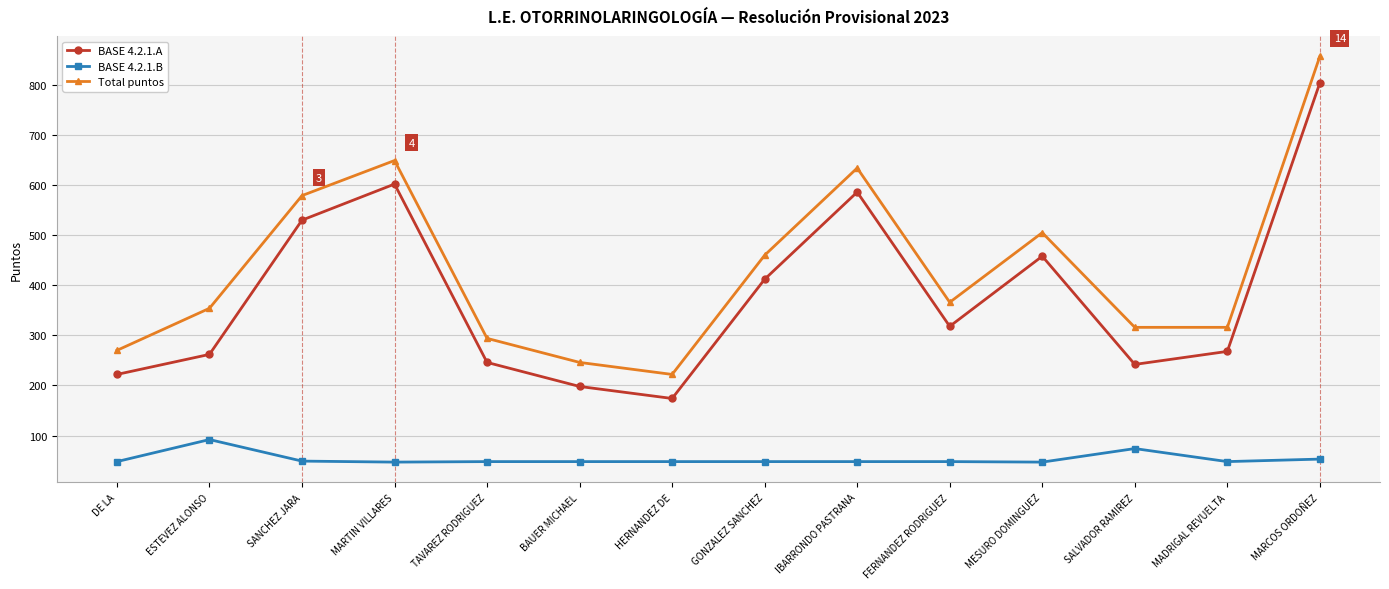

What is the value of the Total puntos point at the 10th from the left?

366